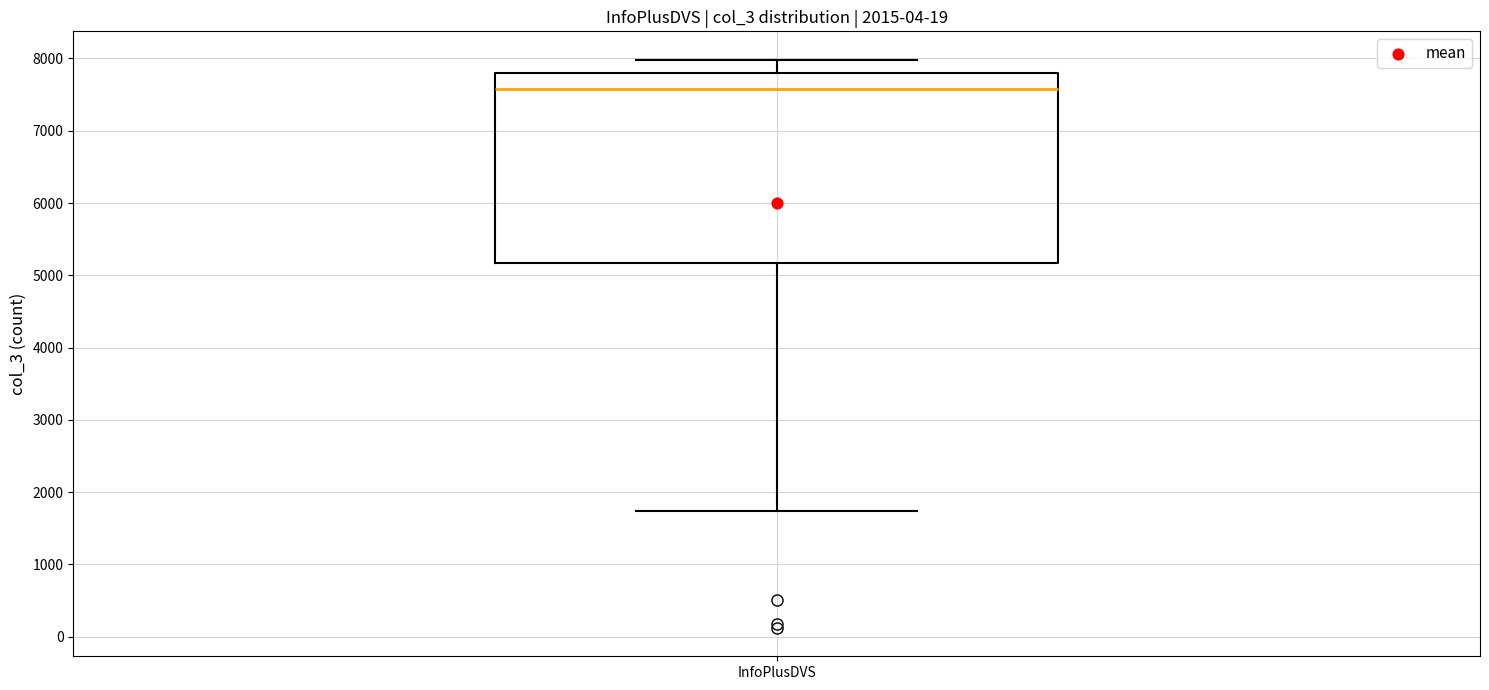

Read this box plot against the y-axis: the position of the median line, the range covered by the box, and the ends of both whiskers. The values are not printed on the chart, so give them approximately, as read against the axis.

median 7600, box 5200 to 7800, whiskers 1700 to 8000